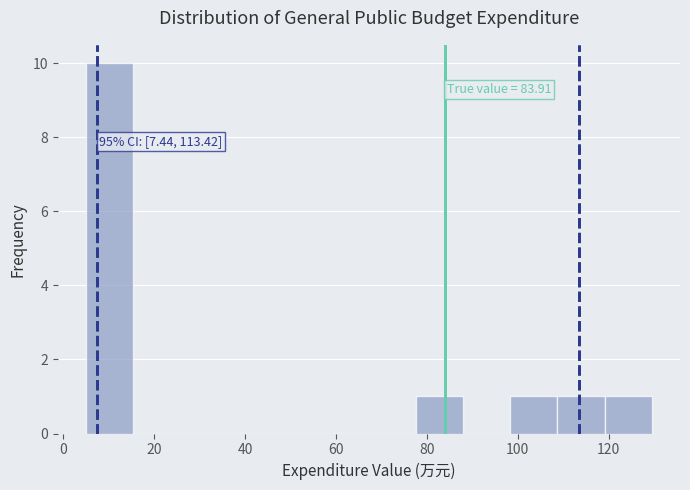

Which range on the x-axis has the tallest bar?

6 to 16